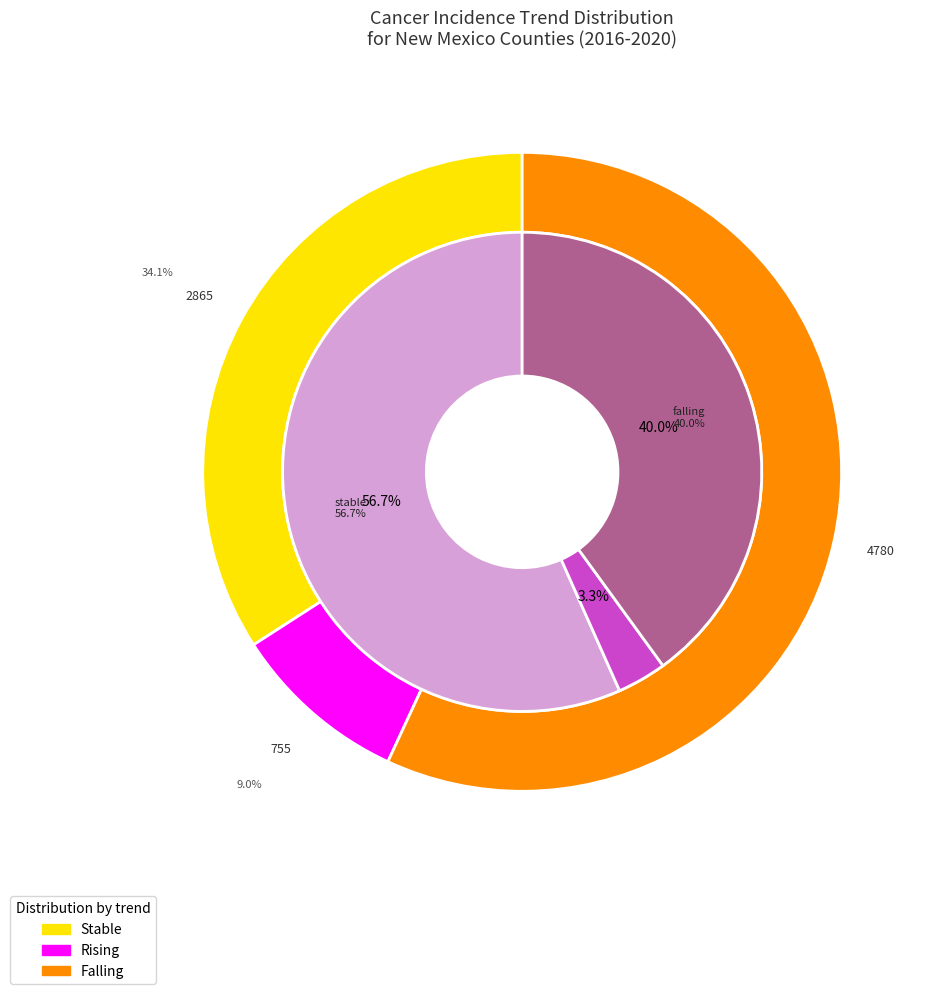

What is the smallest slice in the pie chart?

rising